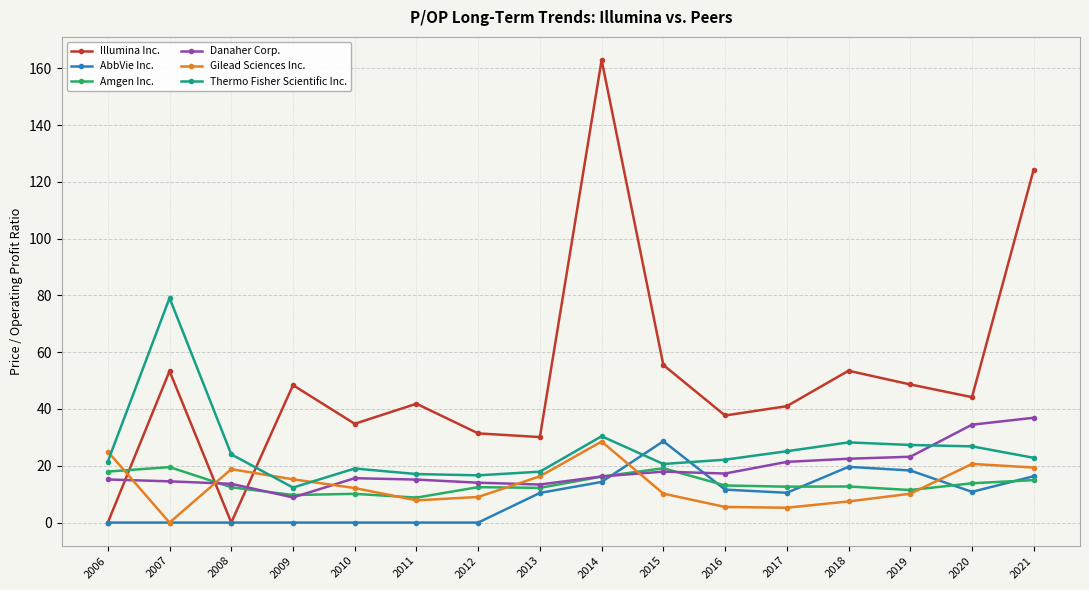

Which series has the largest total across all categories?

Illumina Inc.